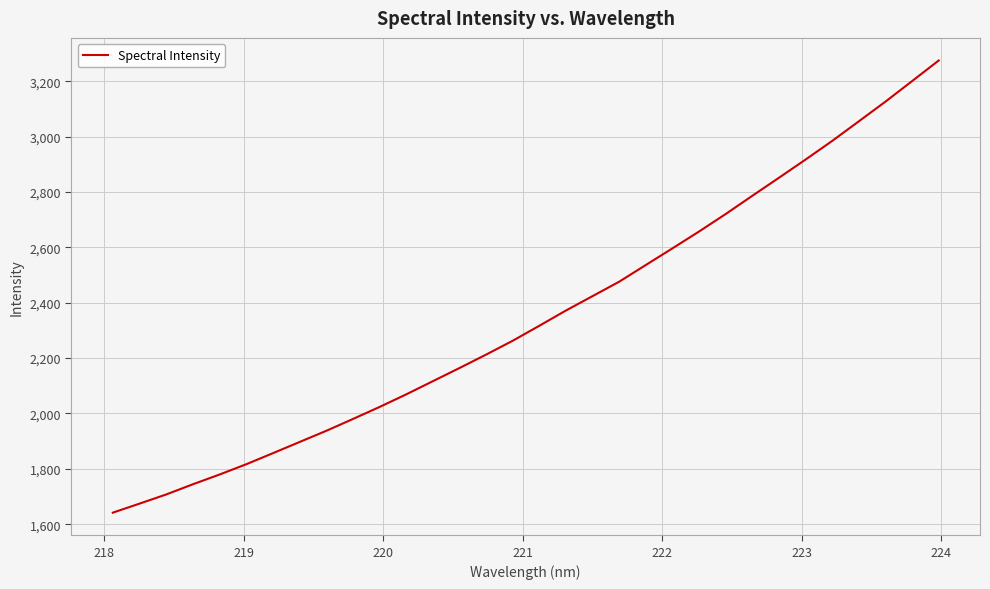

What is the maximum value shown in the chart?

3274.7